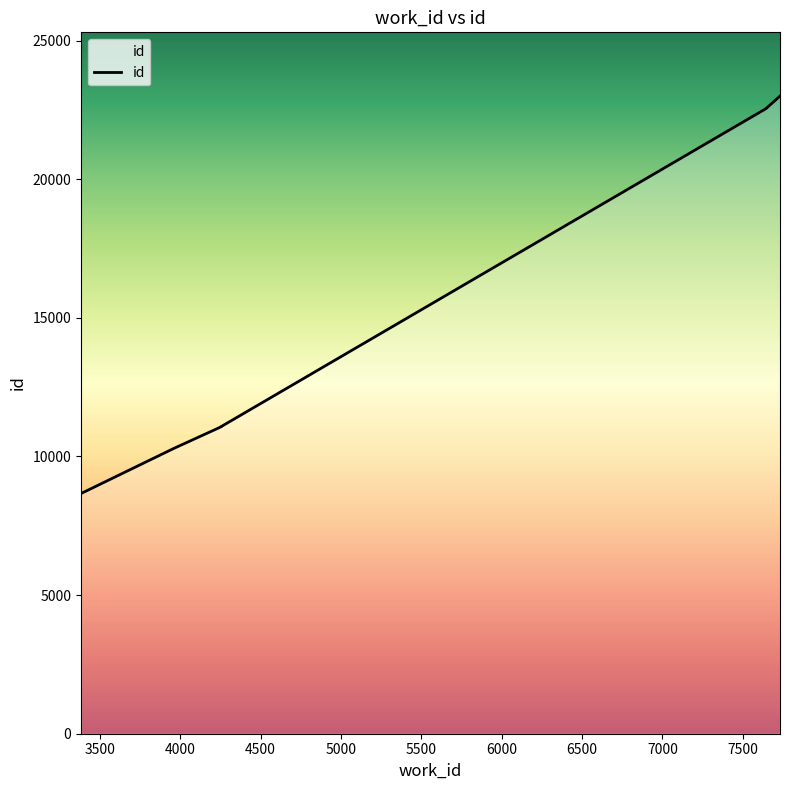

What is the change in value from 4239 to 4255?

+44